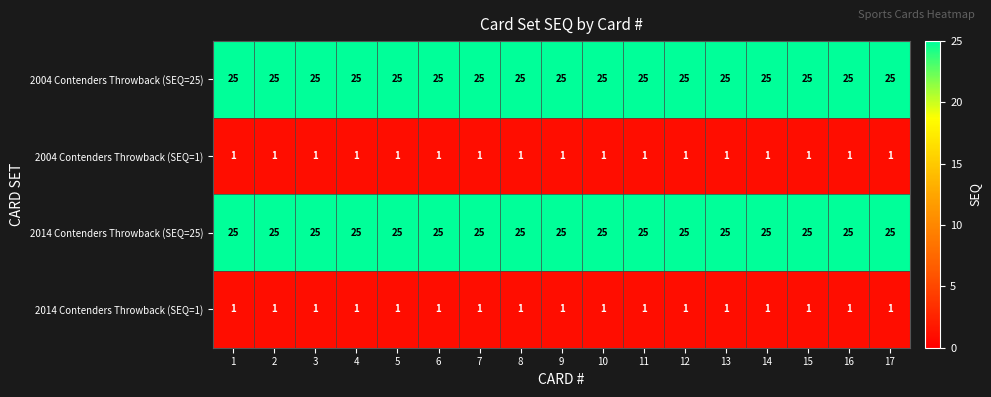

Is the value of 2004 Contenders Throwback (SEQ=25) at 5 greater than the value of 2014 Contenders Throwback (SEQ=1) at 5?

Yes